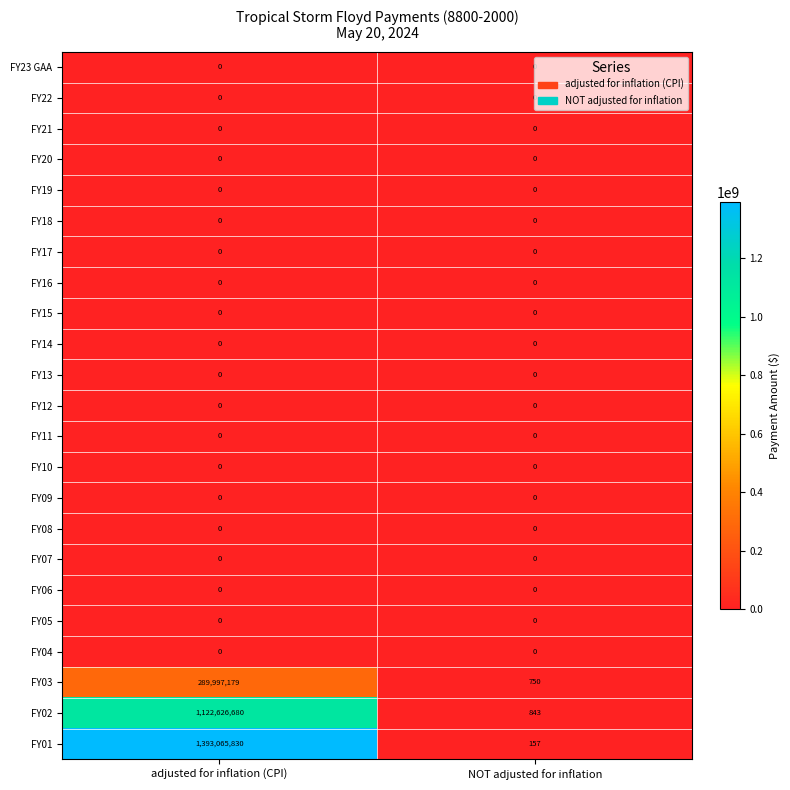

At how many categories does at least one series exceed 1304261604?

1